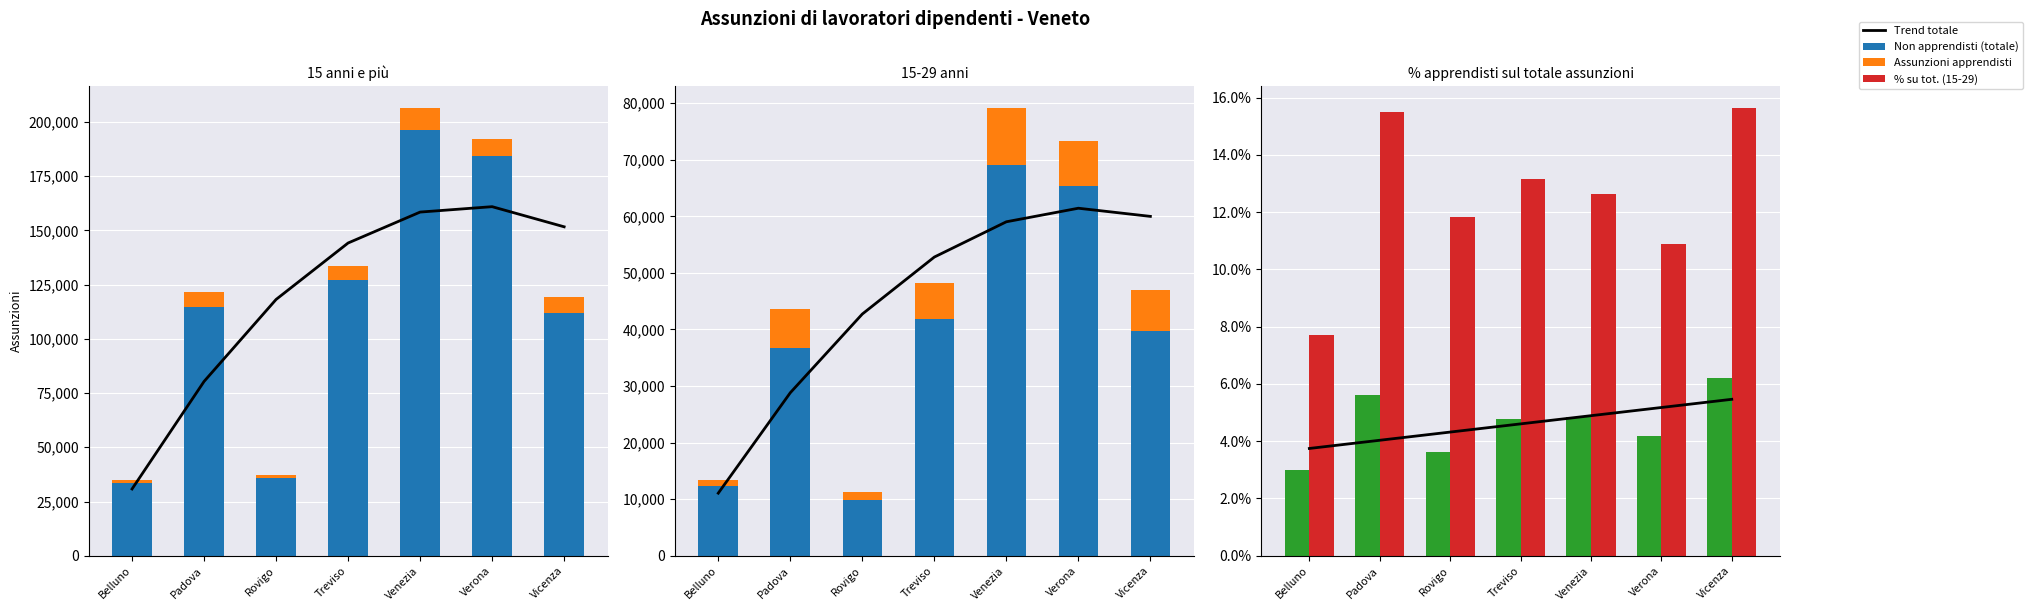

How many values in the Assunzioni apprendisti series exceed 6755?

3